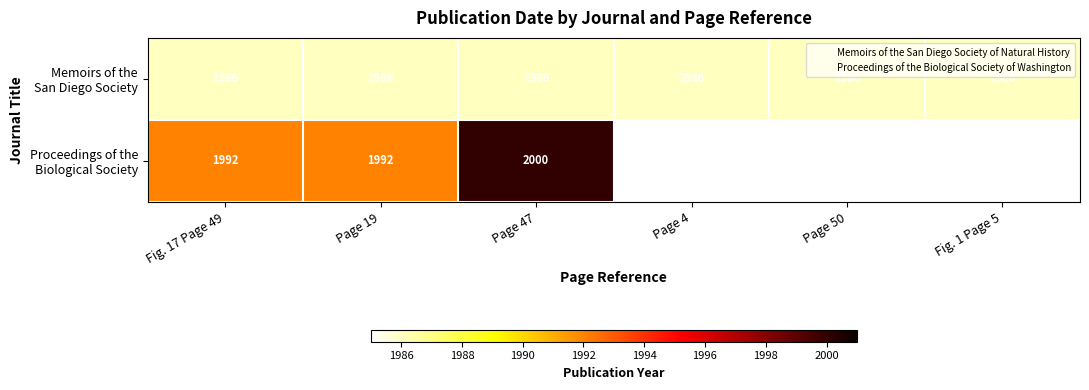

List the labels in order of Memoirs of the San Diego Society value, largest first.

Fig. 17 Page 49, Page 19, Page 47, Page 4, Page 50, Fig. 1 Page 5